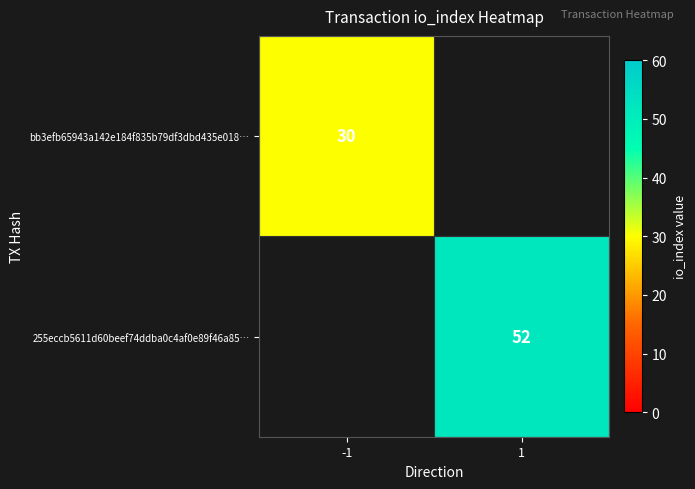

Count the number of categories in the chart.

2